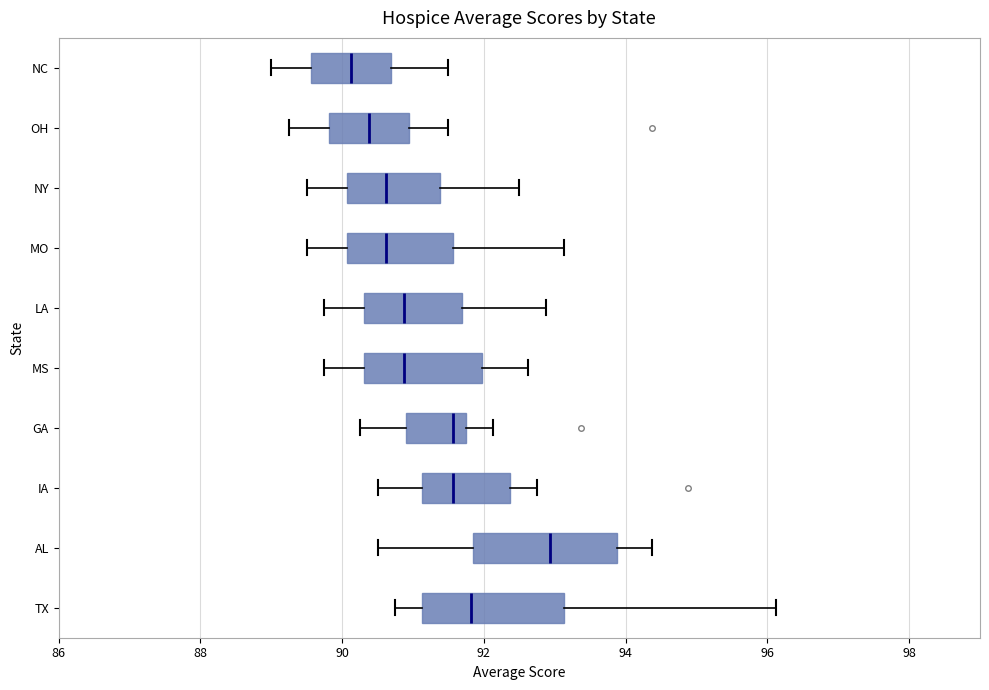

Where is the right edge of the box for MS on the x-axis? The values are not printed on the chart, so give them approximately, as read against the axis.

92.0